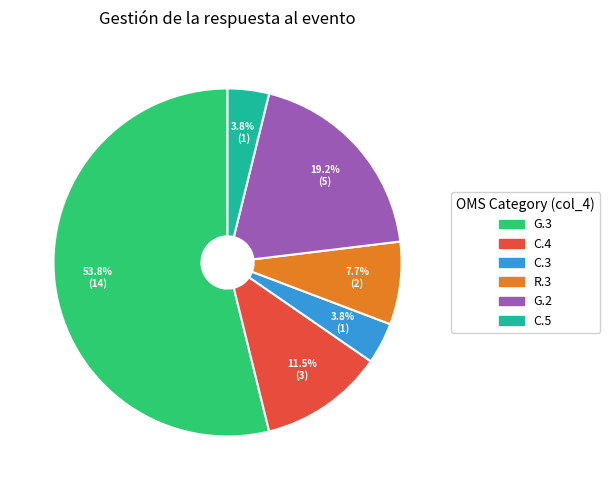

To the nearest percent, what percentage of the pie is R.3?

8%